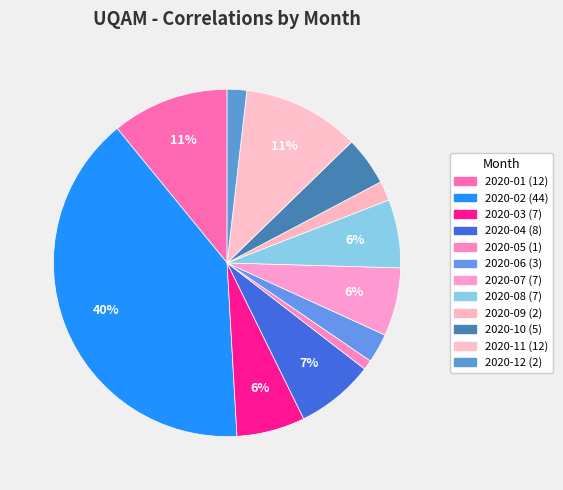

Count the number of slices in the pie.

12